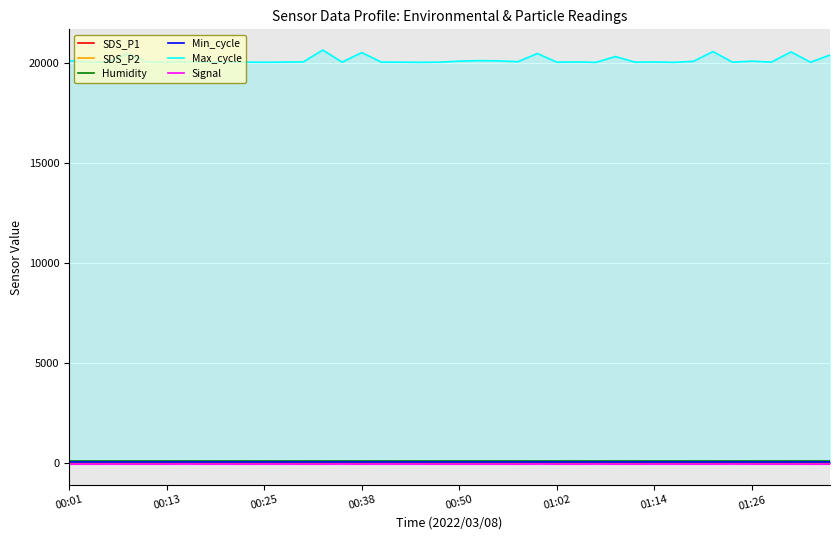

Which series has the largest total across all categories?

Max_cycle